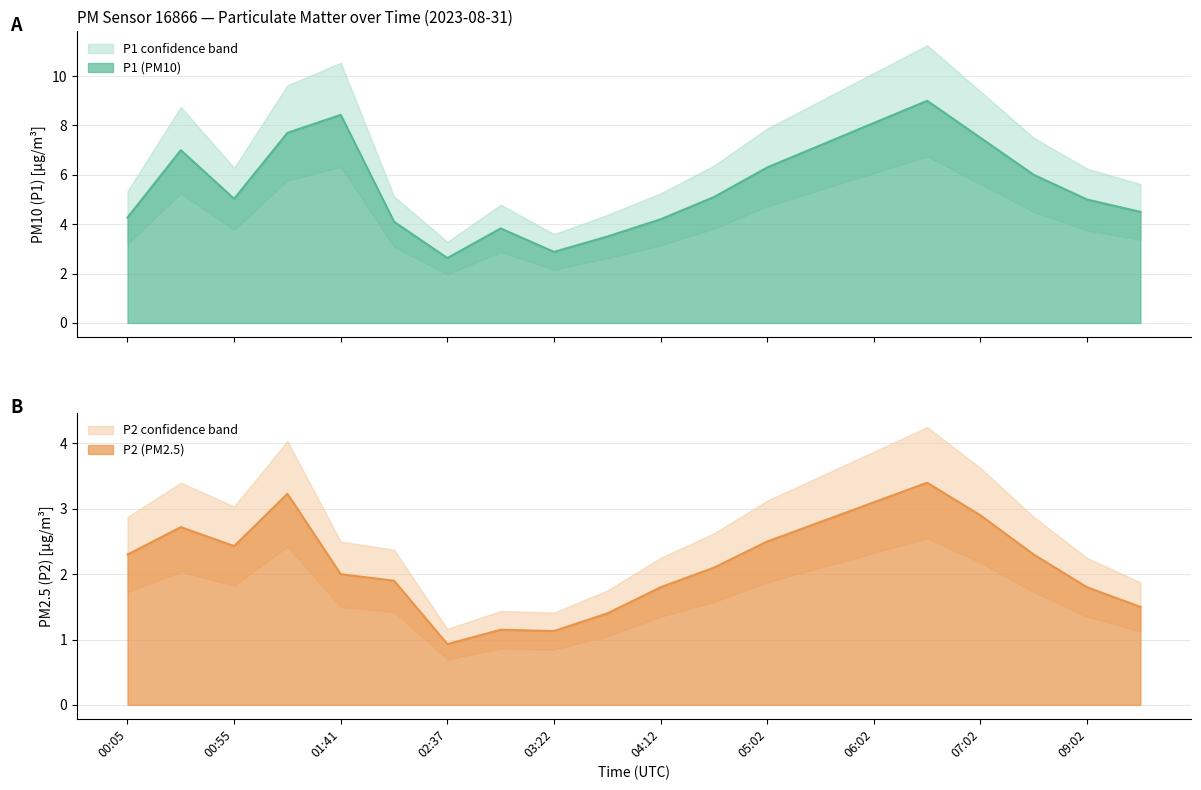

At 04:12, list the series in order from smallest to largest.

P2, P1